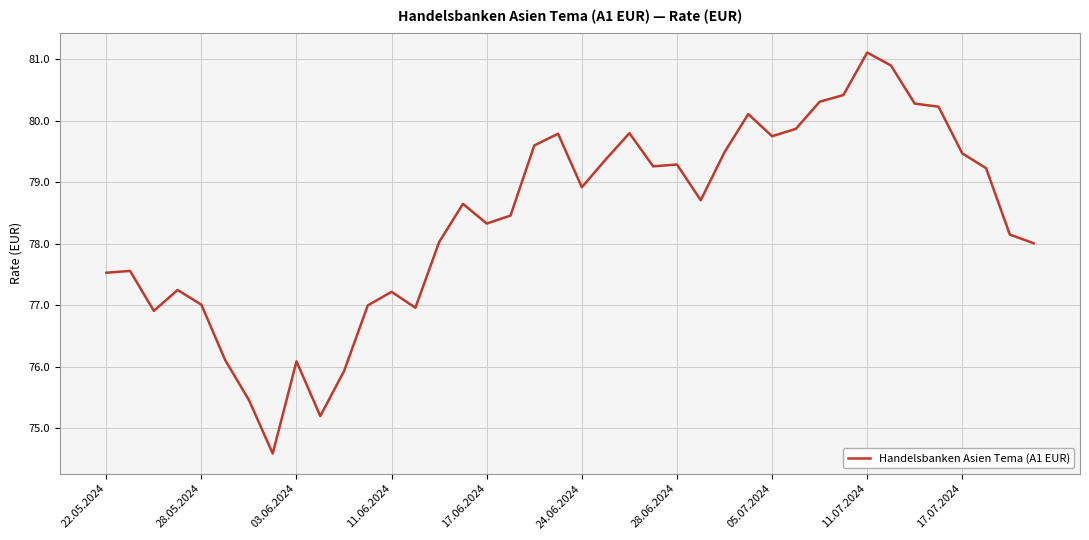

What is the average value?

78.4